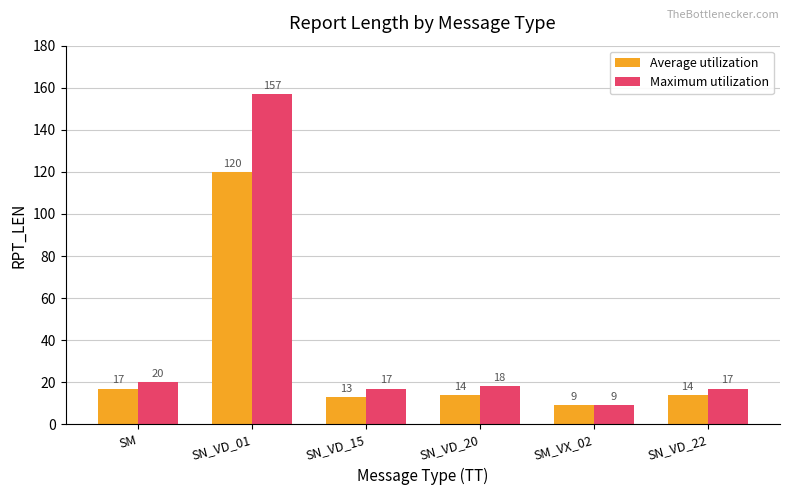

Rank the series at SN_VD_20 from lowest to highest value.

Average utilization, Maximum utilization